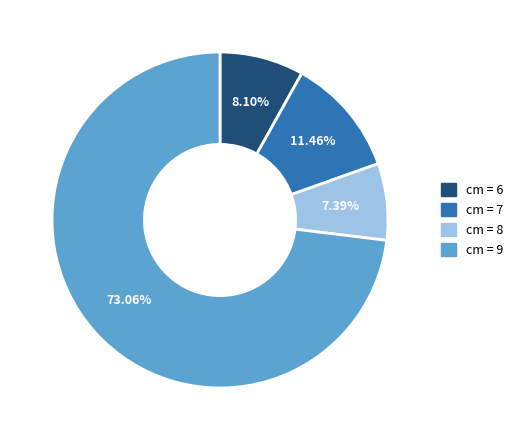

Is there any slice that represents more than half of the pie?

Yes